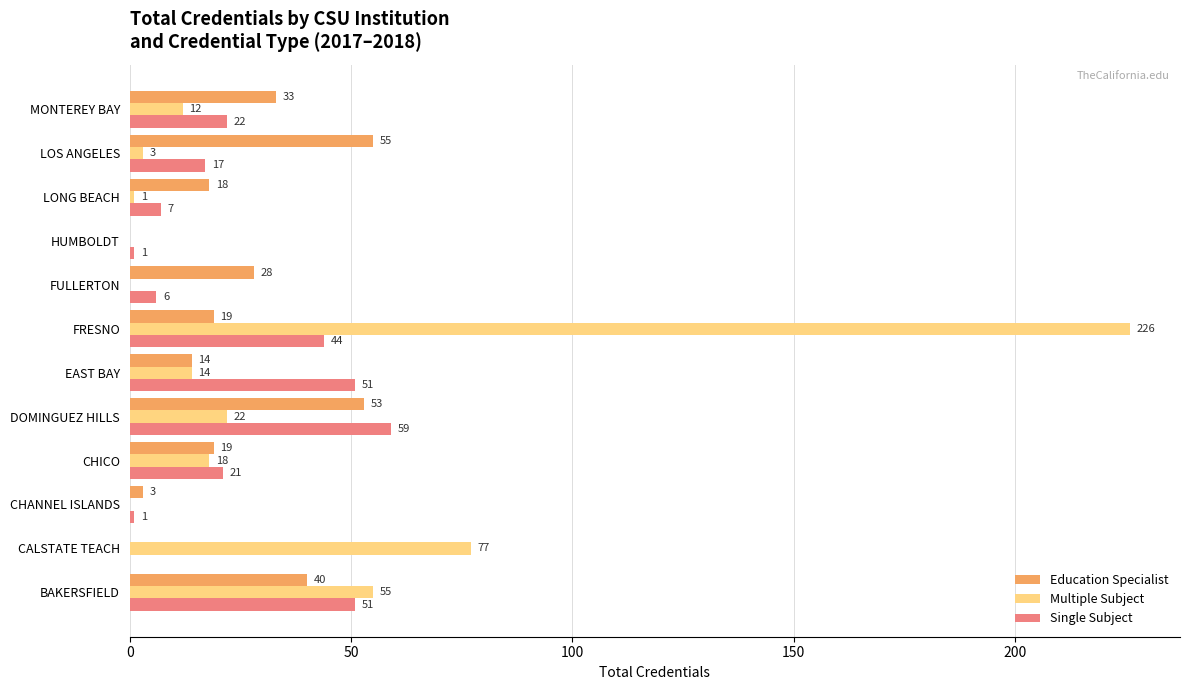

Is it true that Multiple Subject equals 22 at DOMINGUEZ HILLS?

True